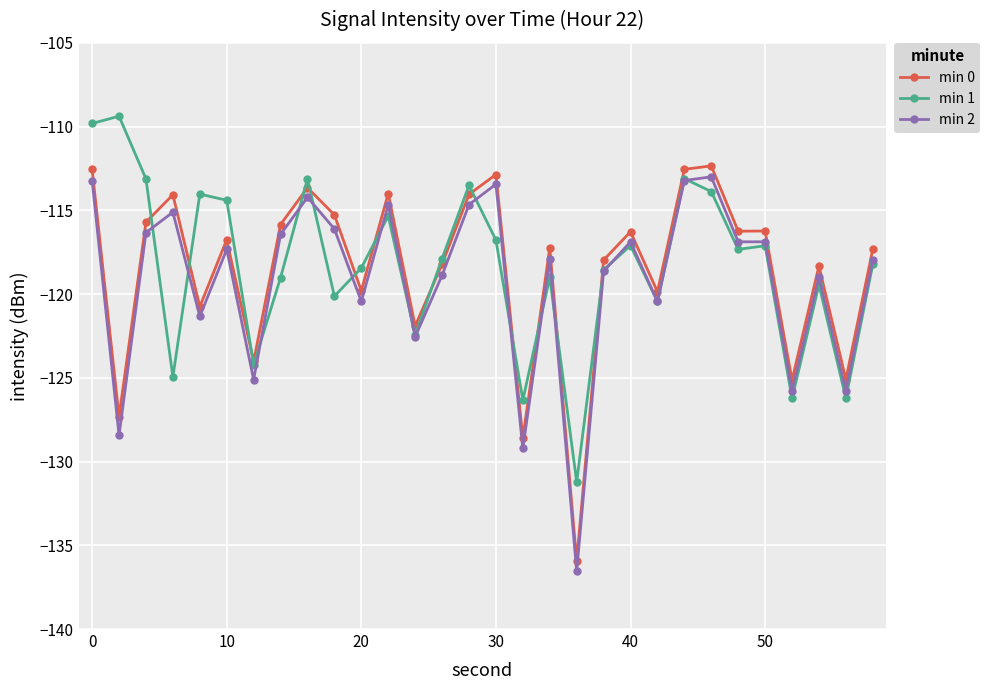

True or false: min 0 has more than 0 points higher than both neighbors.

True